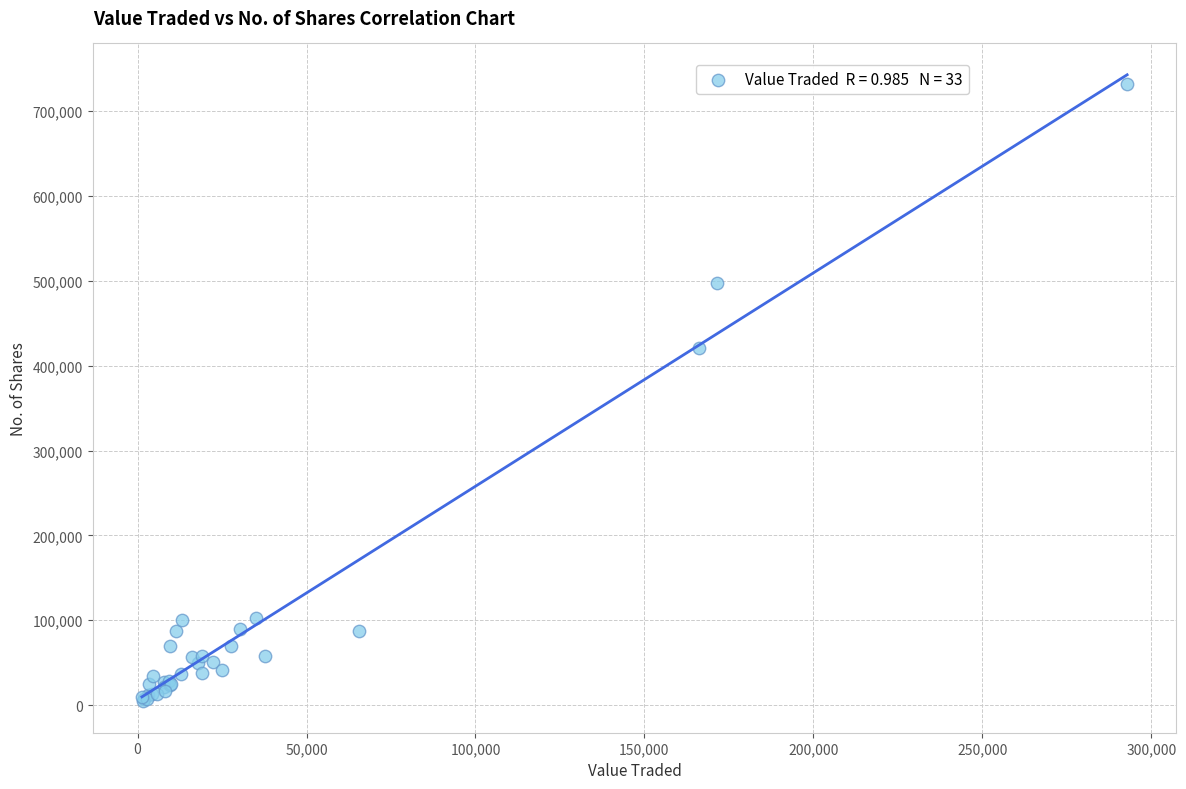

What Y value in the scatter plot is closest to 367996?

420705